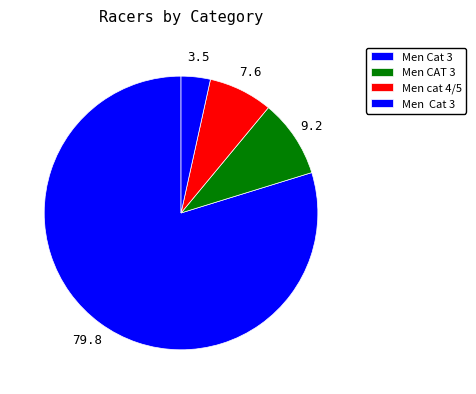

Count the number of slices in the pie.

4